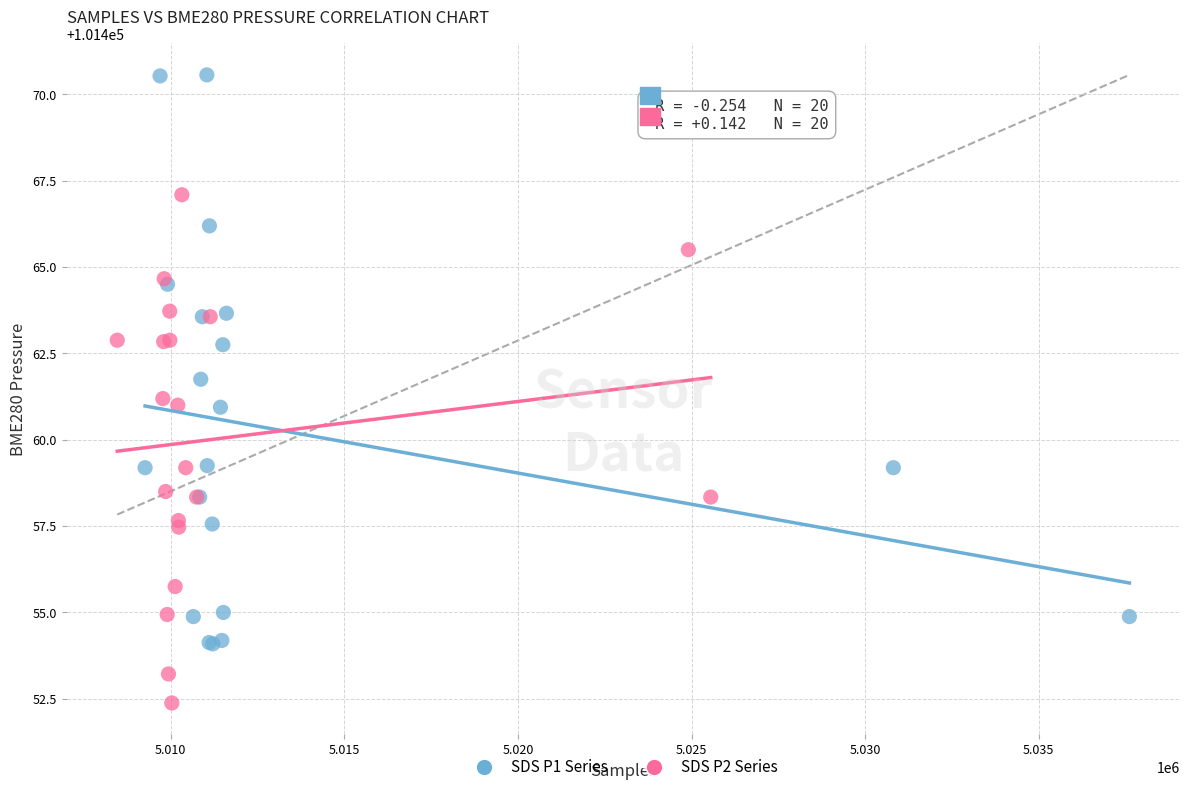

Which series has the widest spread of Y values?

SDS P1 Series